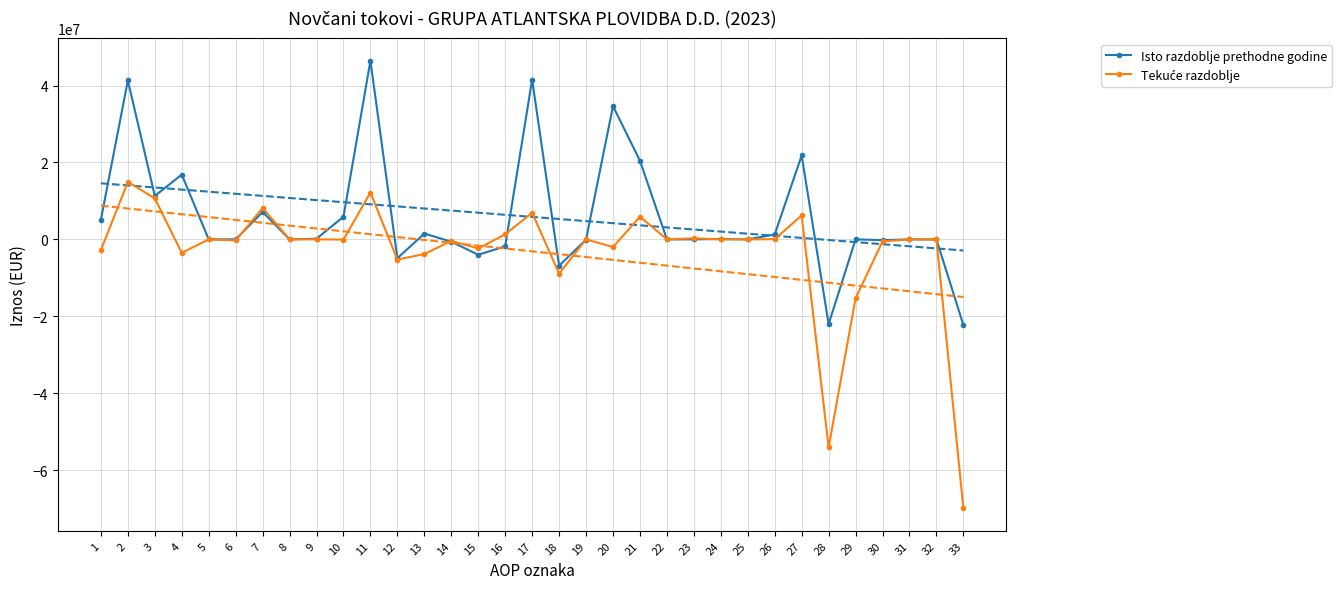

What is the spread (max minus min) of values at 13?

5318721